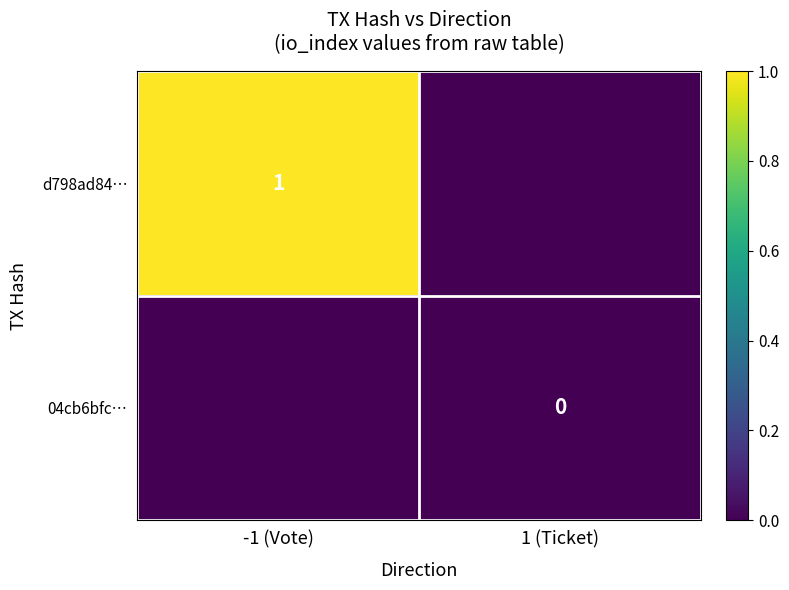

The d798ad84… series shows 2 at -1 (Vote). True or false?

False